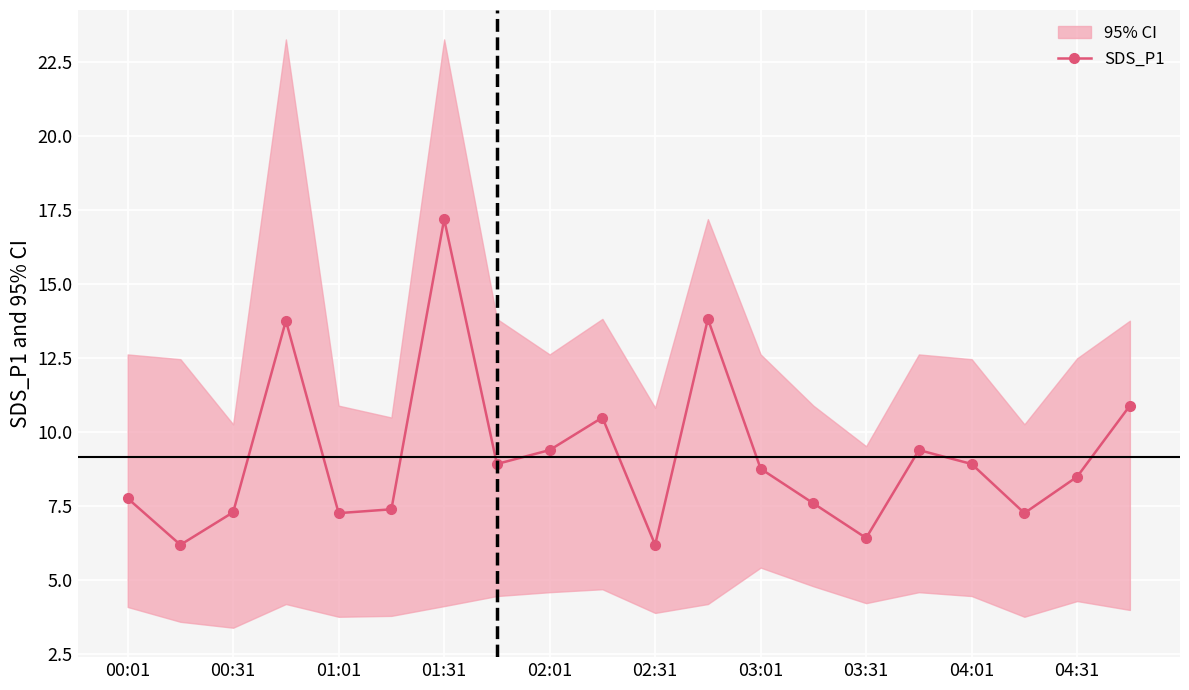

The SDS_P1 series shows 4.5 at 04:31. True or false?

False